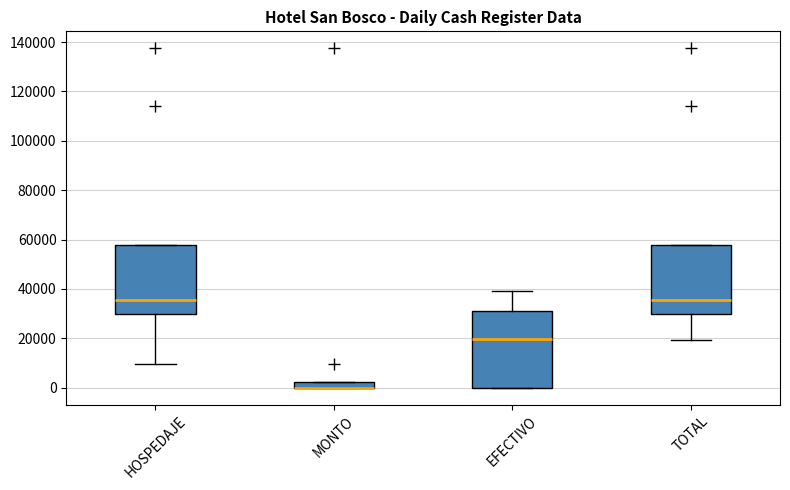

Where does the lower whisker of the box for TOTAL end on the y-axis? The values are not printed on the chart, so give them approximately, as read against the axis.

20000